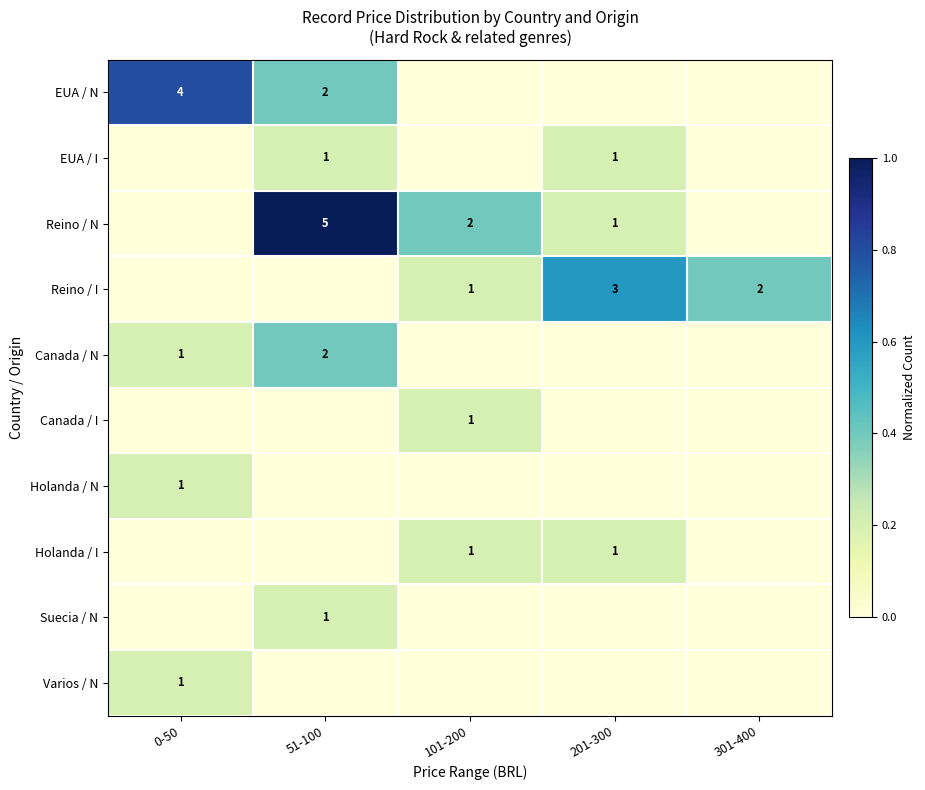

The value of Holanda / I at 201-300 is 1. True or false?

True